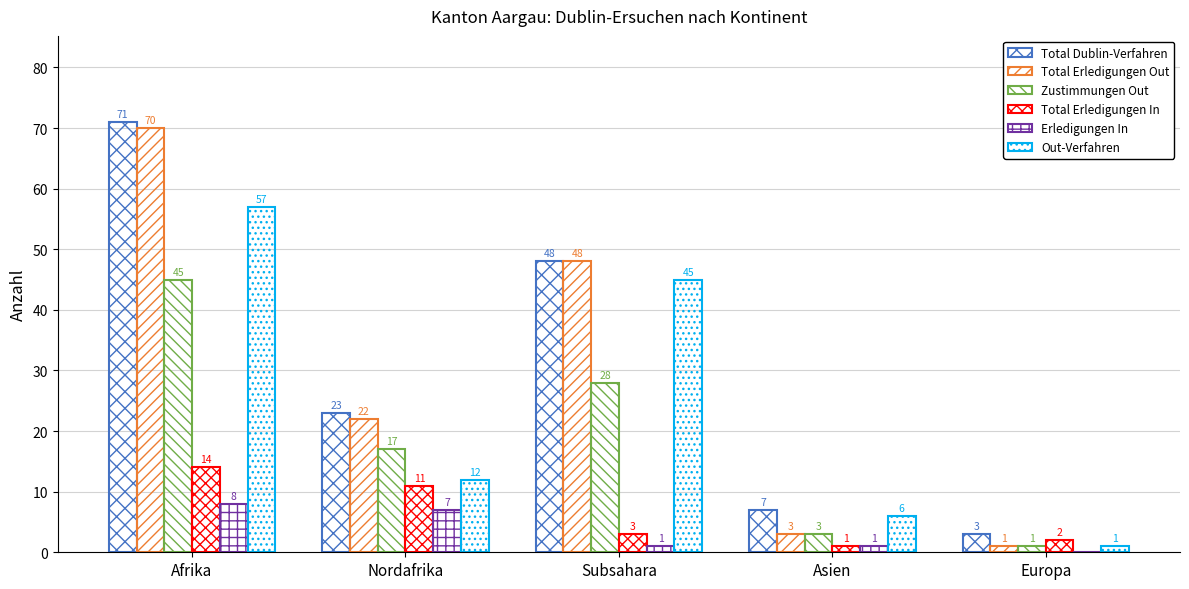

How many positive values does the Erledigungen In series have?

4